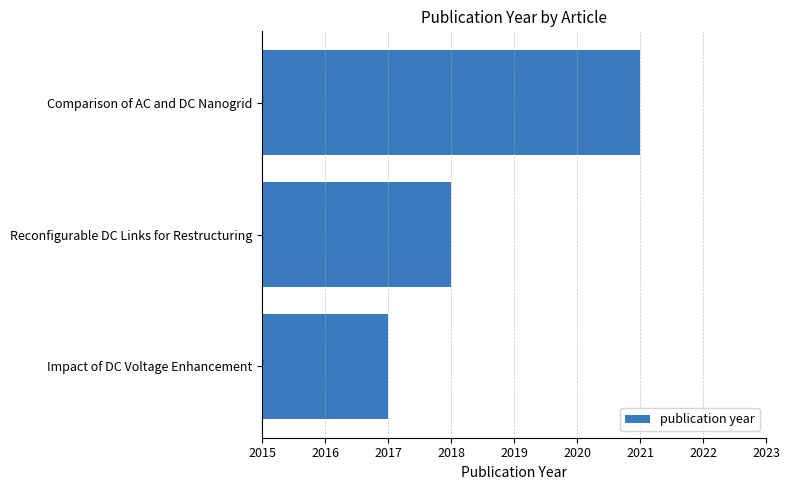

Which label corresponds to the smallest value in the chart?

Impact of DC Voltage Enhancement